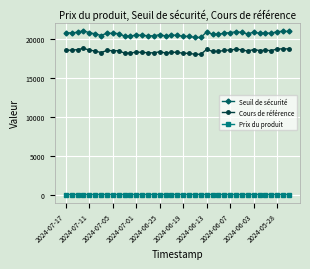

What is the value of the Cours de référence point at the 27th from the left?

18369.9